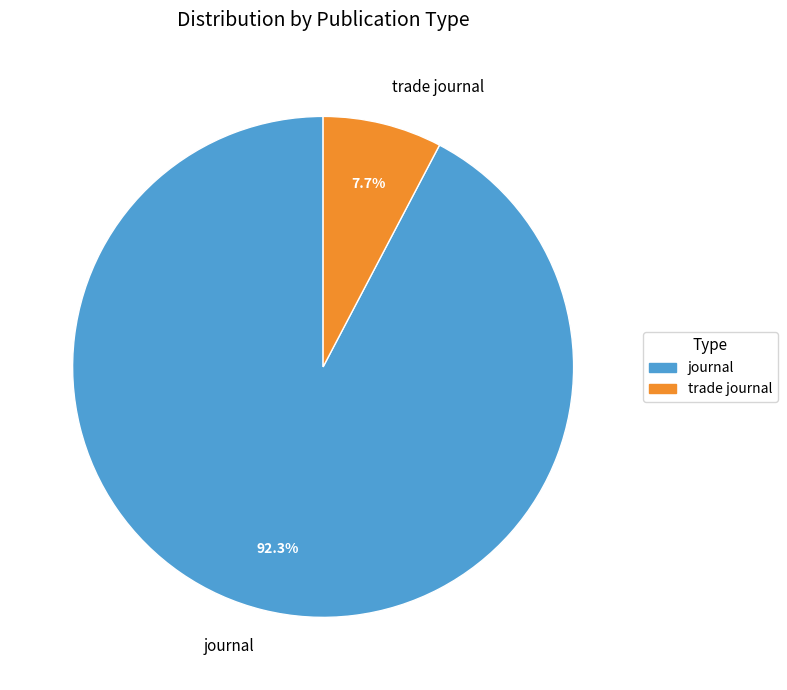

Which category has the smallest portion of the pie?

trade journal